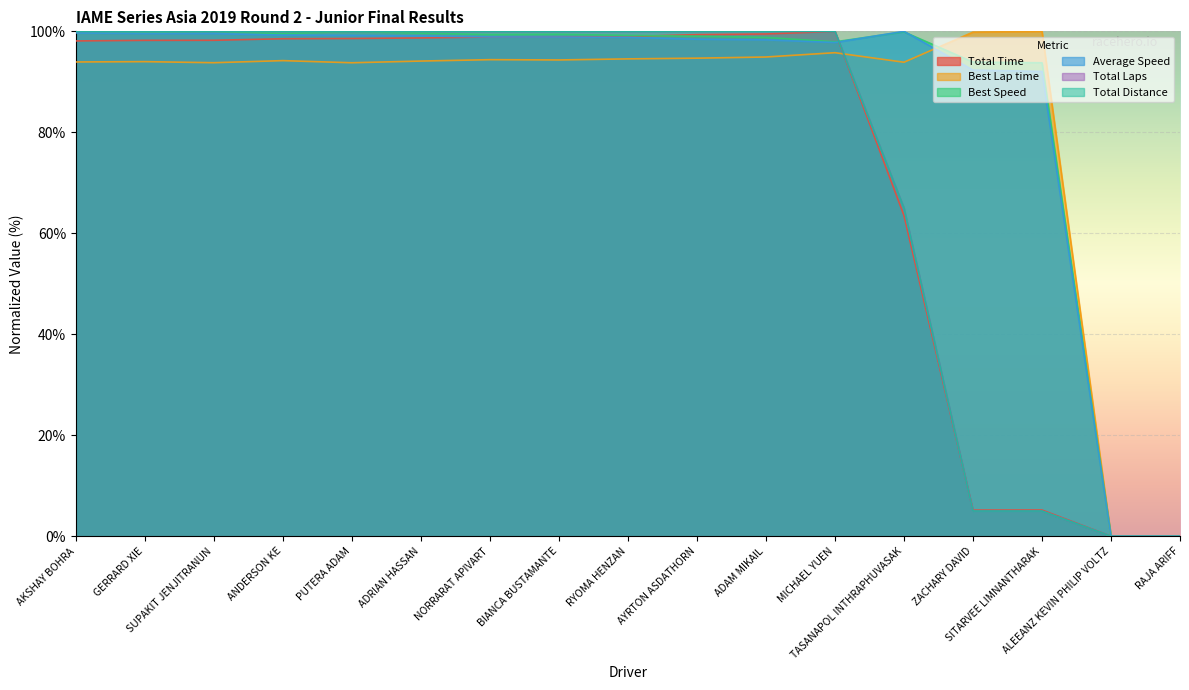

What is the difference between the highest and lowest values at MICHAEL YUEN?

4.2